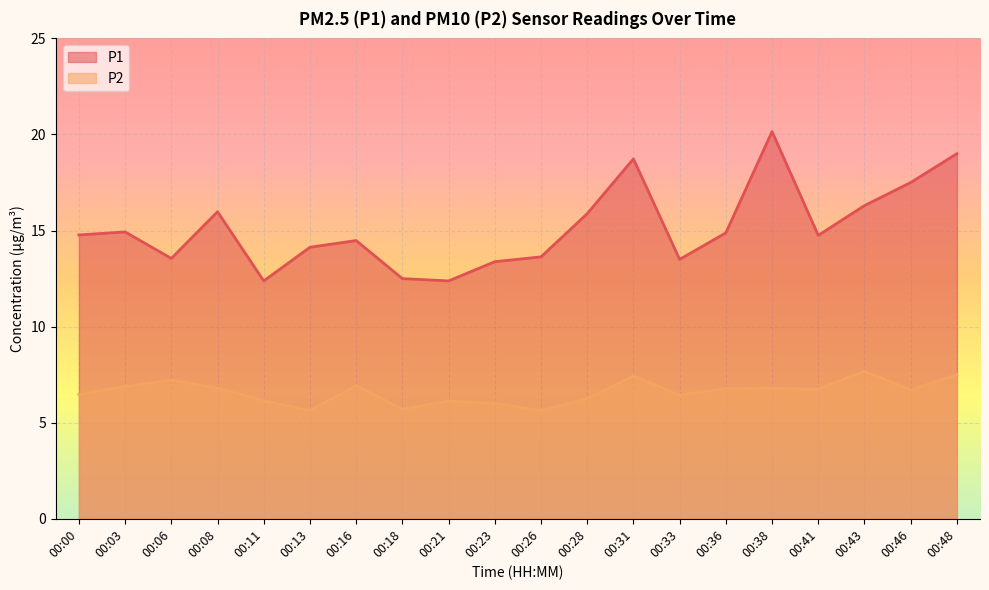

Is it true that P2 equals 5.6 at 00:13?

True